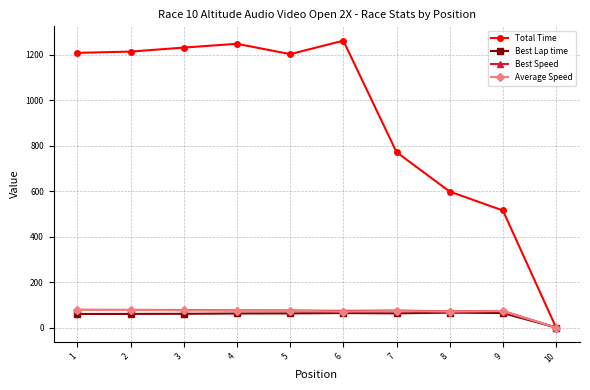

What is the maximum value shown in the chart?

1262.9